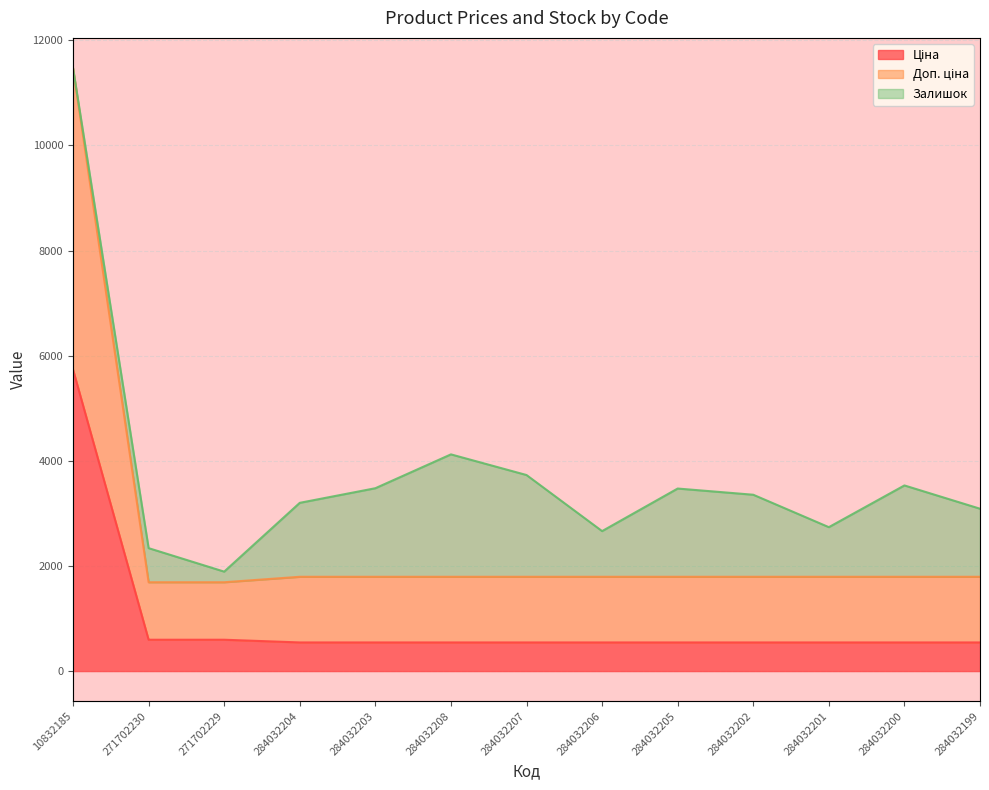

What is the value of the Доп. ціна point at the 5th from the left?

1794.1